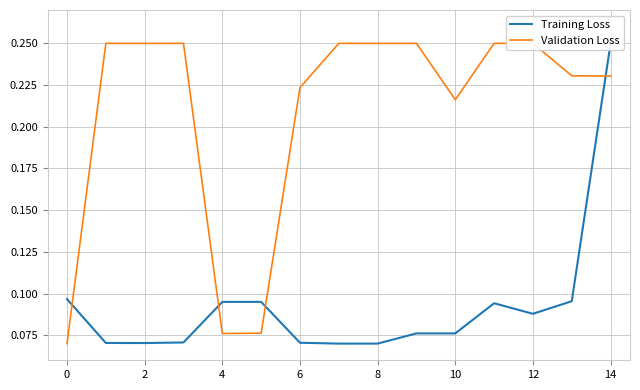

True or false: Training Loss and Validation Loss intersect in this chart.

True